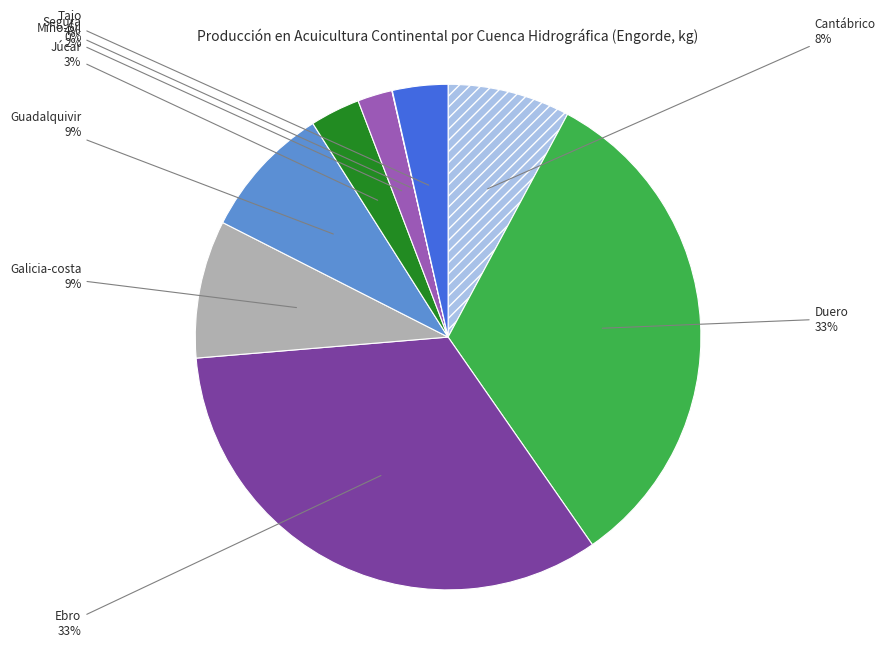

To the nearest percent, what is the difference between the largest and smallest slice percentages?

33%